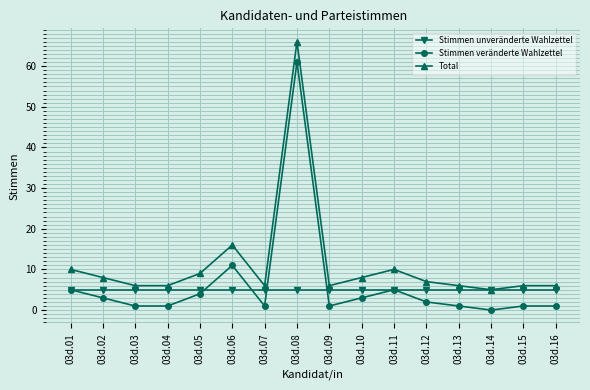

At which category is the sum across all series the highest?

03d.08